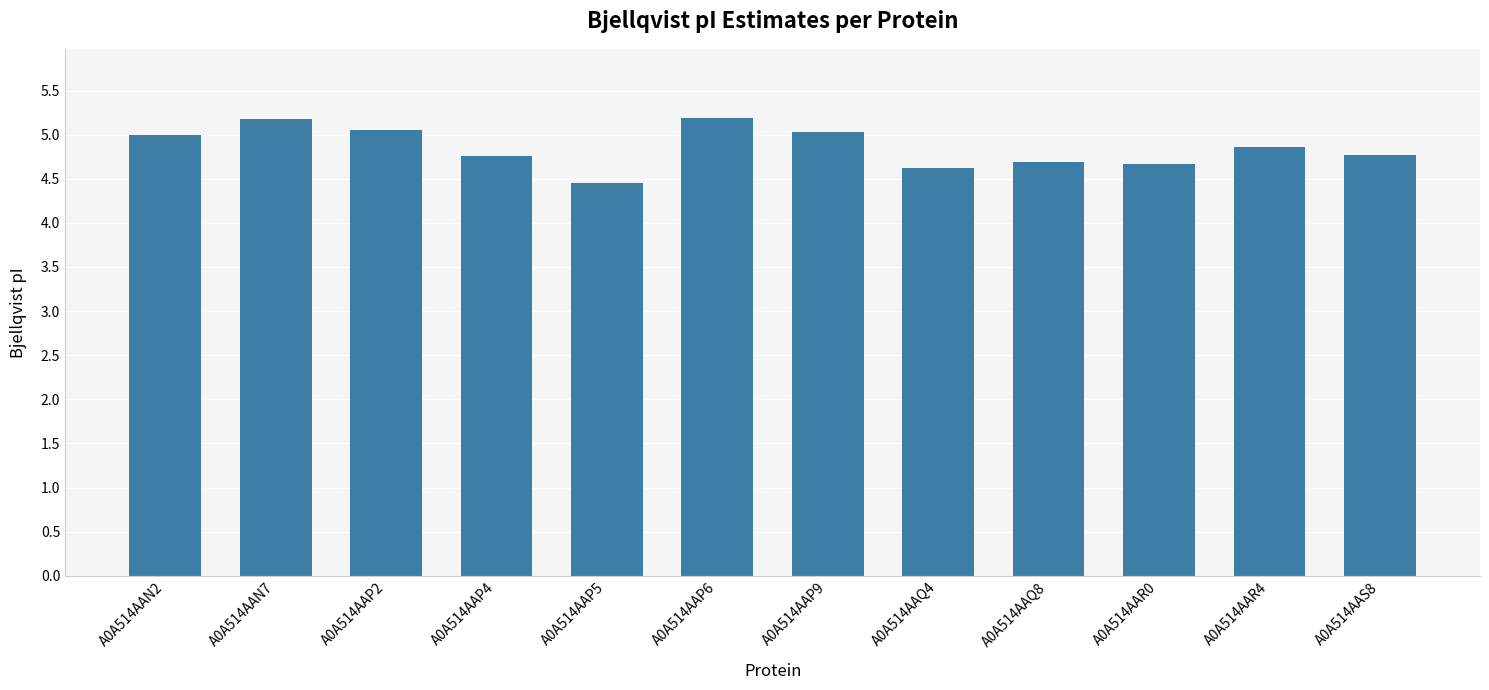

What is the difference between the maximum and minimum values?

0.7